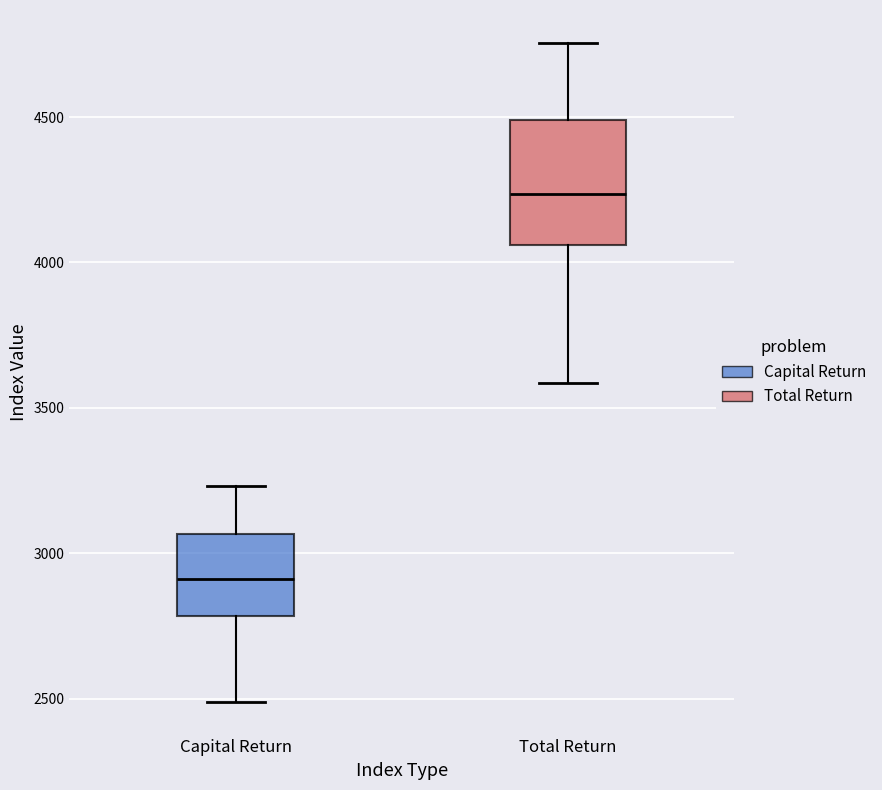

Which box is the tallest, from its lower edge to its upper edge?

Total Return